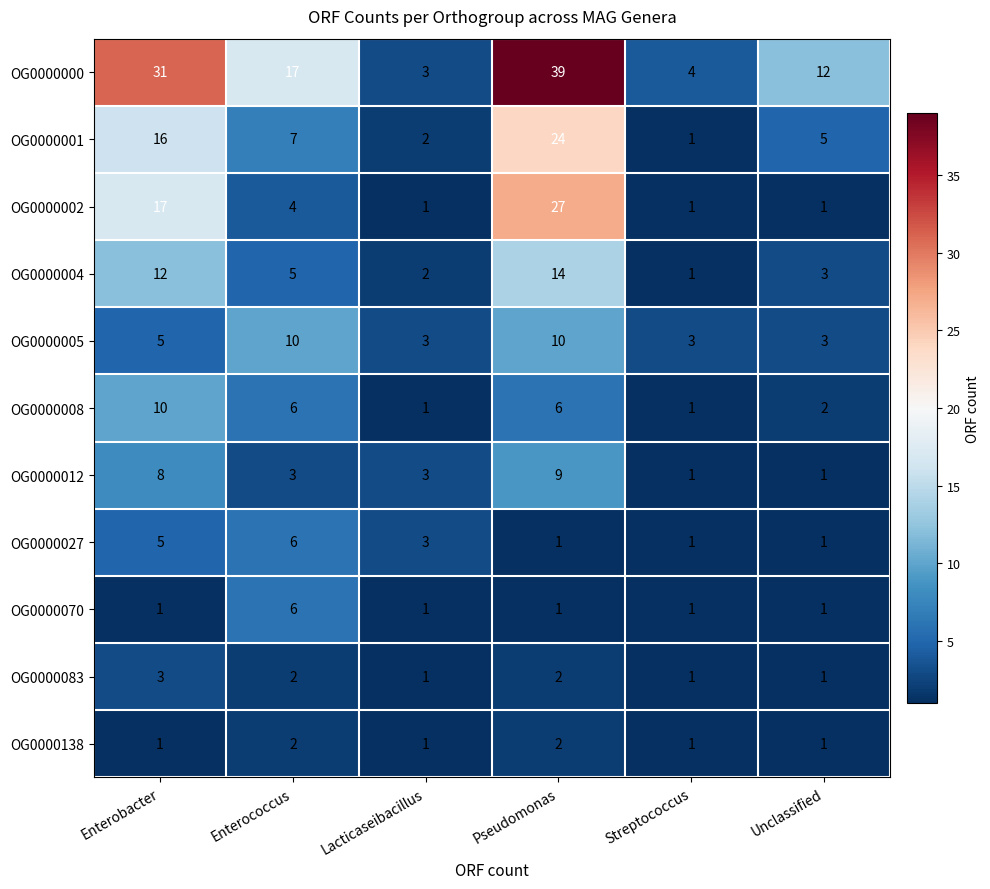

At which category is the sum across all series the highest?

Pseudomonas